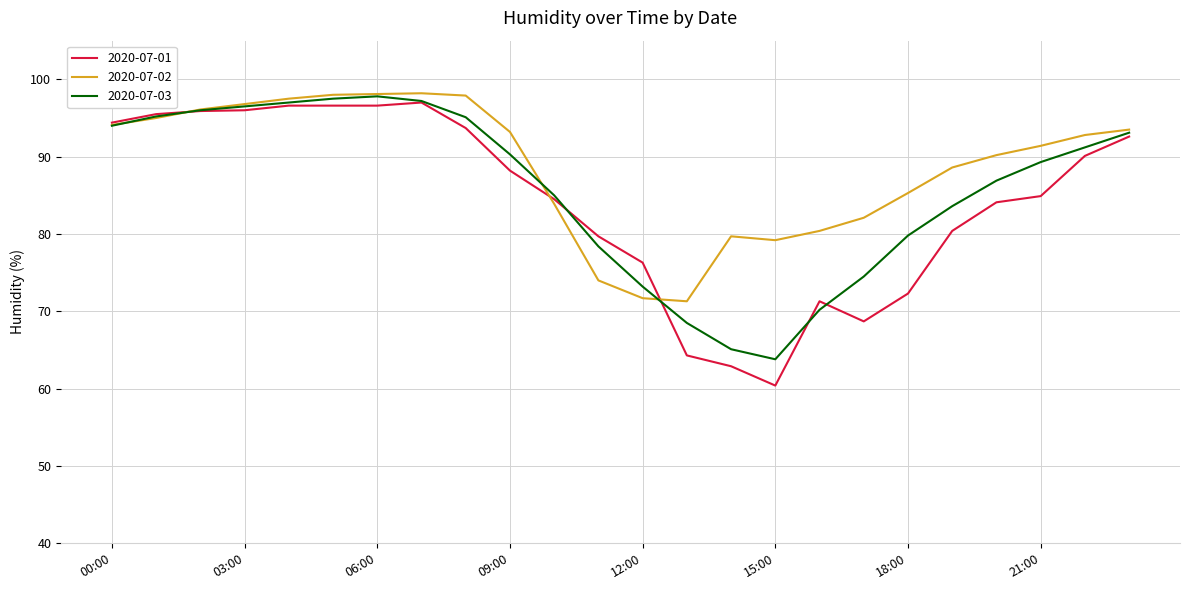

Which series has the largest total across all categories?

2020-07-02